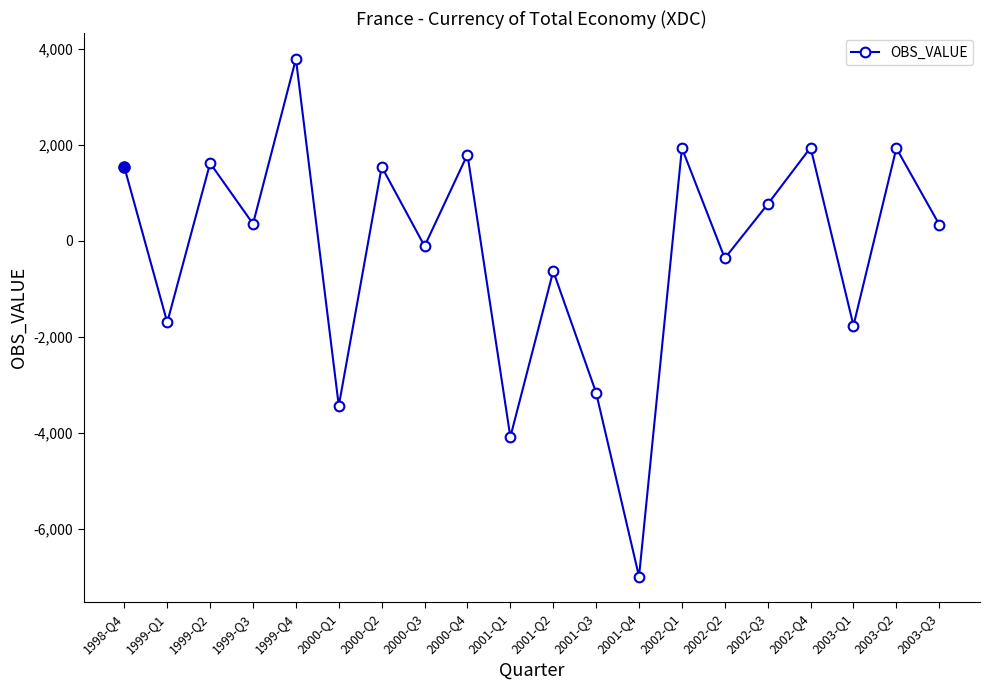

Approximately how many times larger is the value at 2002-Q1 compared to 1999-Q2?

1.2